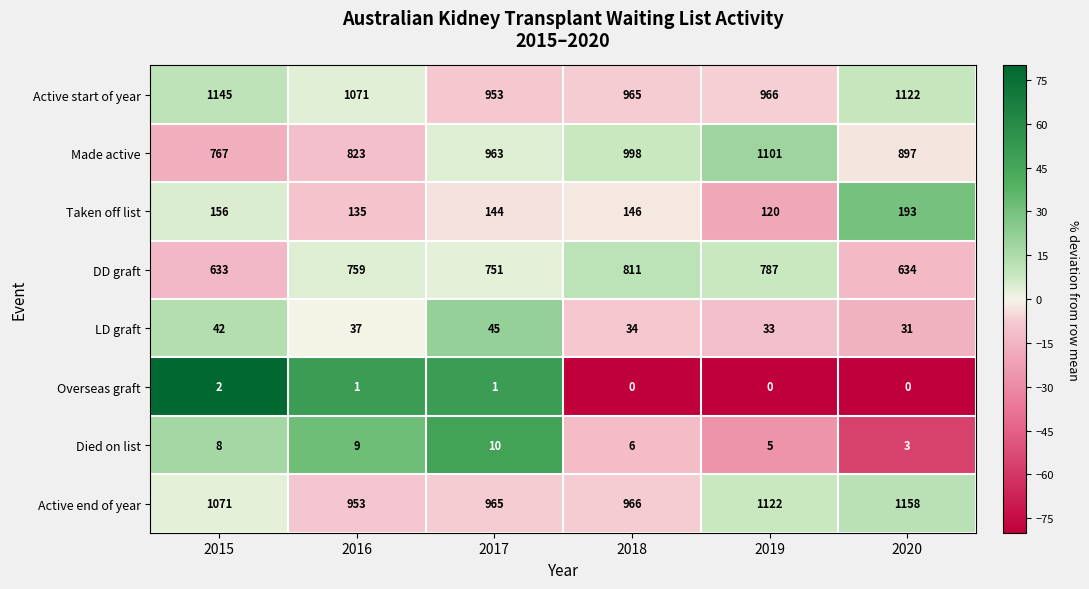

The Taken off list series shows 156 at 2015. True or false?

True